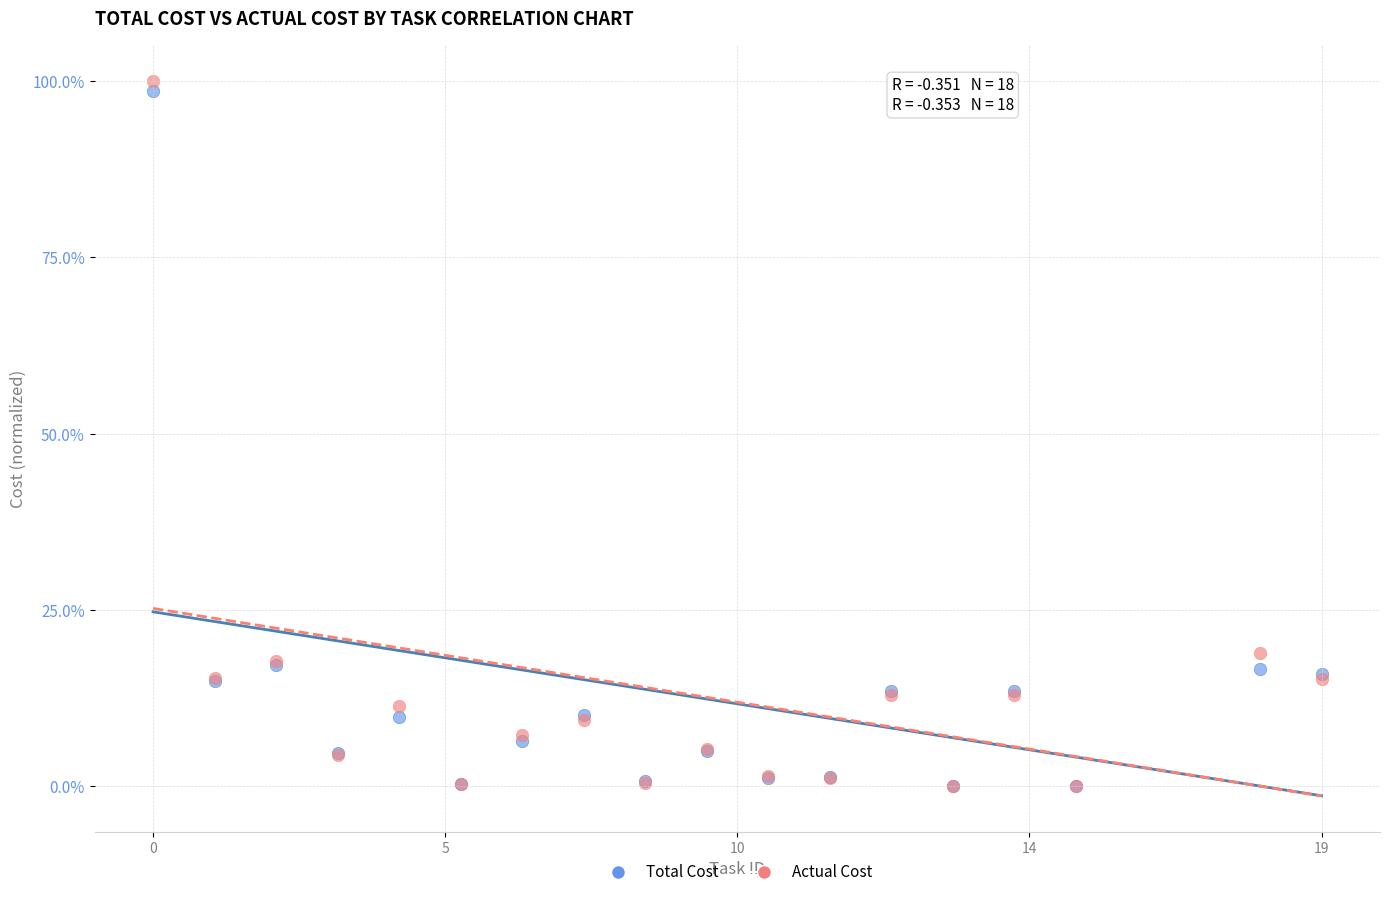

What are all the series names shown in the legend?

Total Cost, Actual Cost